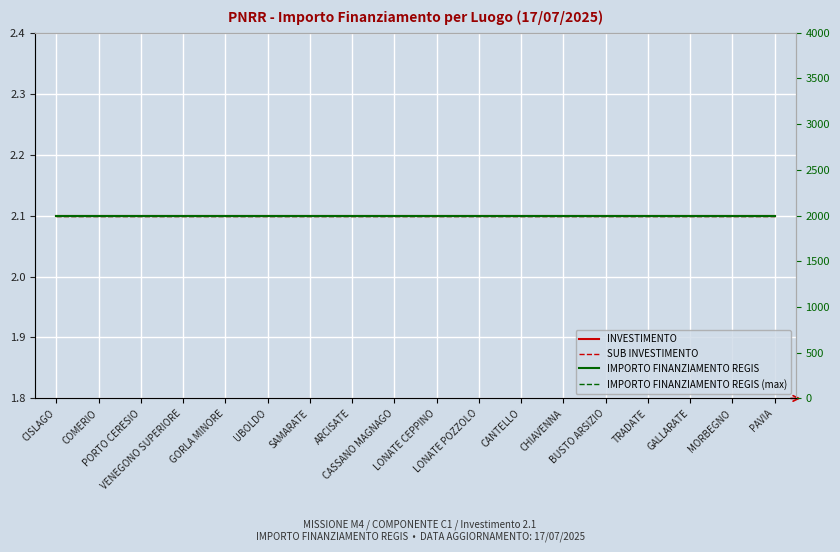

Is this an area chart (filled region under the line)?

No